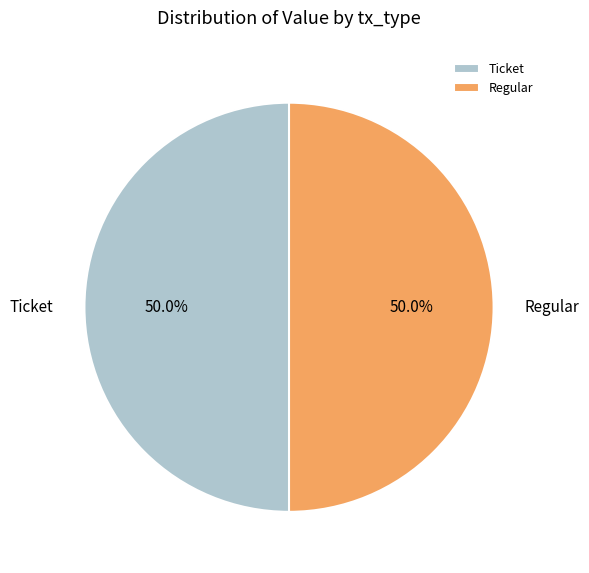

To the nearest percent, what is the average slice percentage?

50%